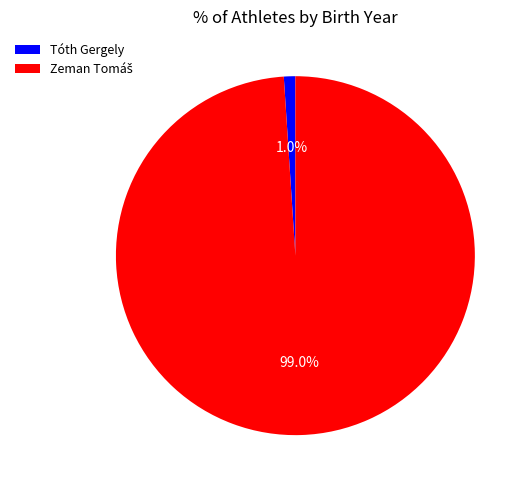

What percentage is NOT represented by Tóth Gergely?

99.0%